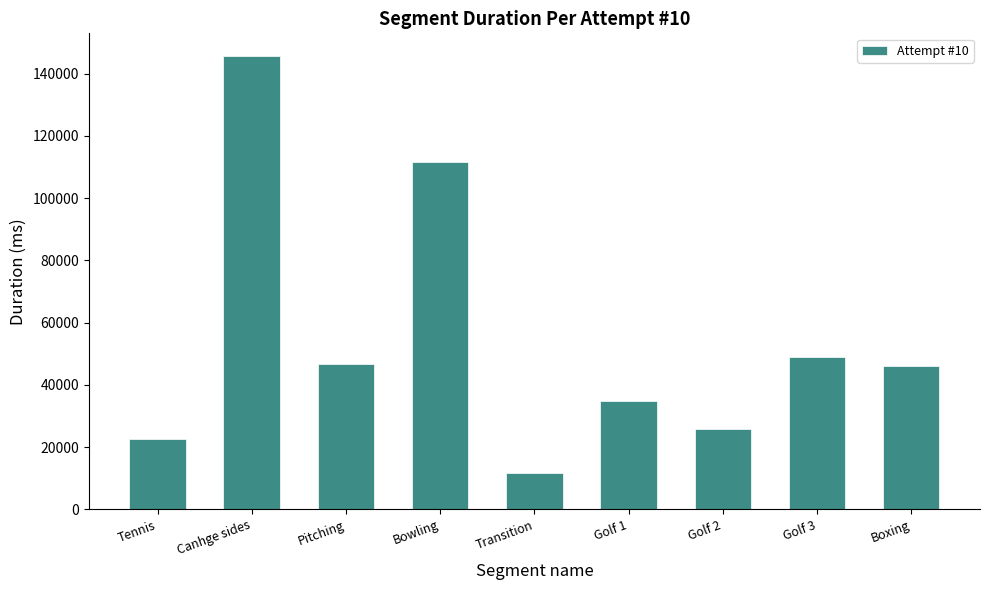

Which category has the highest value across all series?

Canhge sides